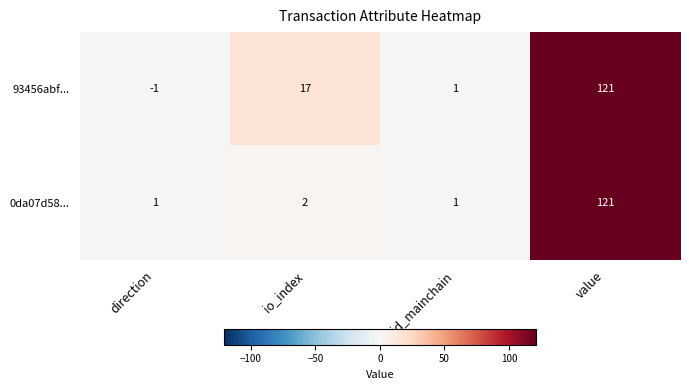

Read the 93456abf... value at io_index, to the nearest 5.

15